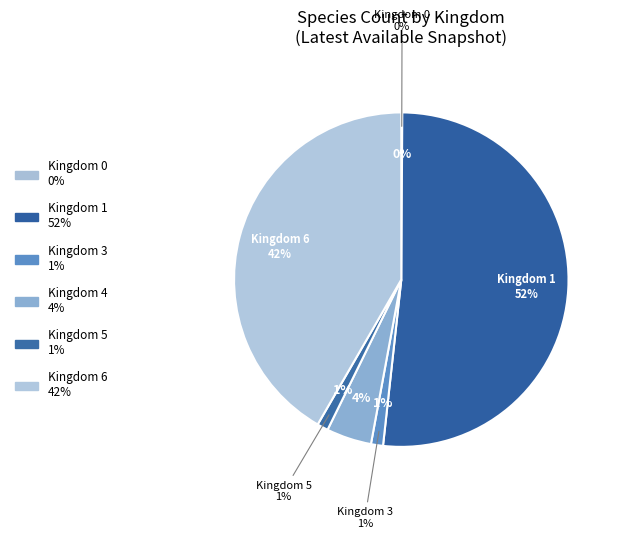

Does 1 represent more than half of the total?

Yes